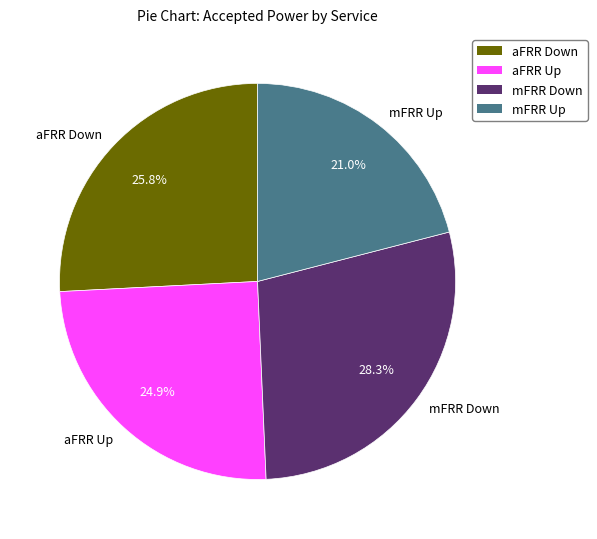

Rank the categories by value from highest to lowest.

mFRR Down, aFRR Down, aFRR Up, mFRR Up